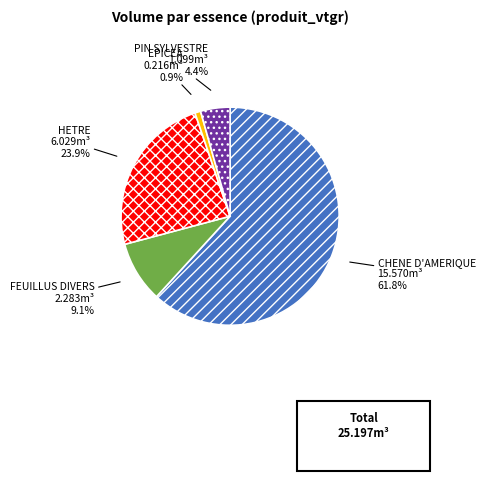

To the nearest percent, what portion does HETRE represent?

24%